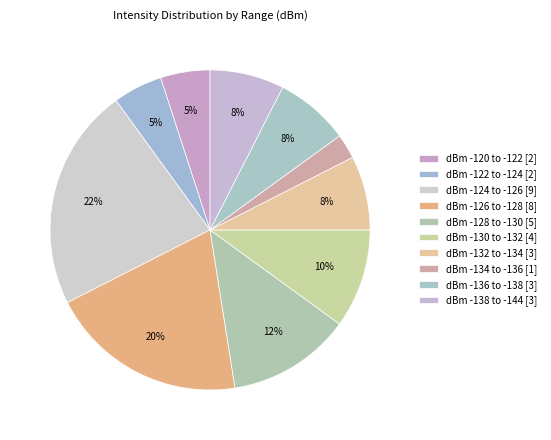

Count the number of slices in the pie.

10